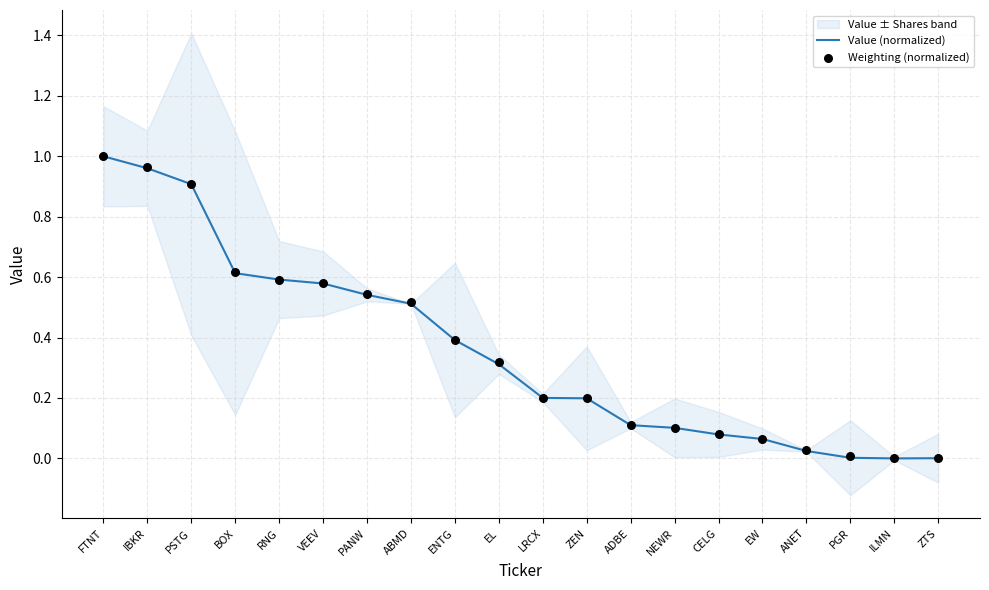

Which series contains the highest Y value?

Value (normalized)